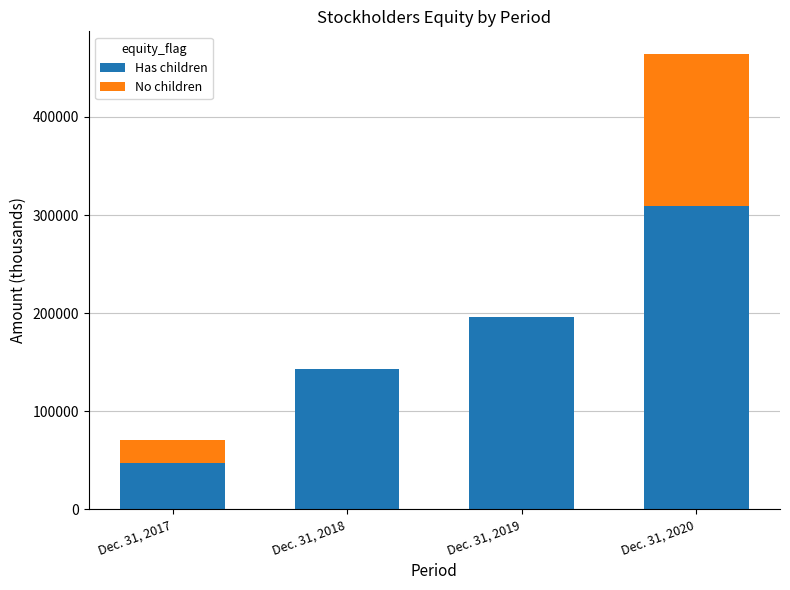

Is it true that Has children equals 526742 at Dec. 31, 2020?

False